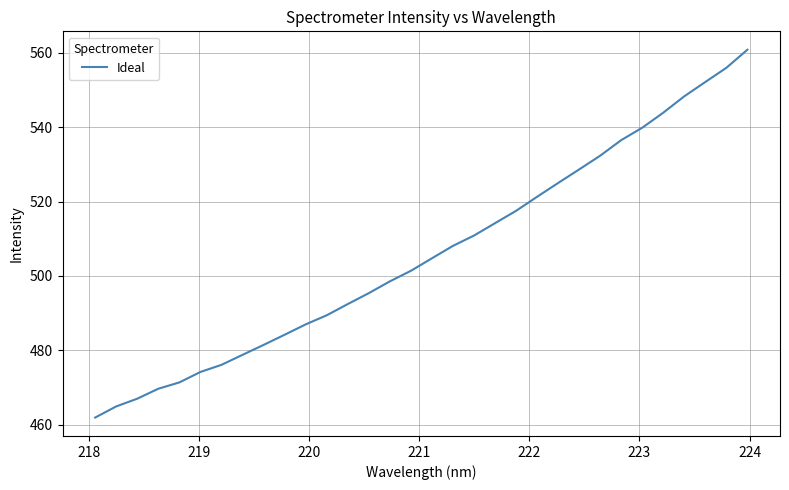

What is the difference between the maximum and minimum values?

99.0